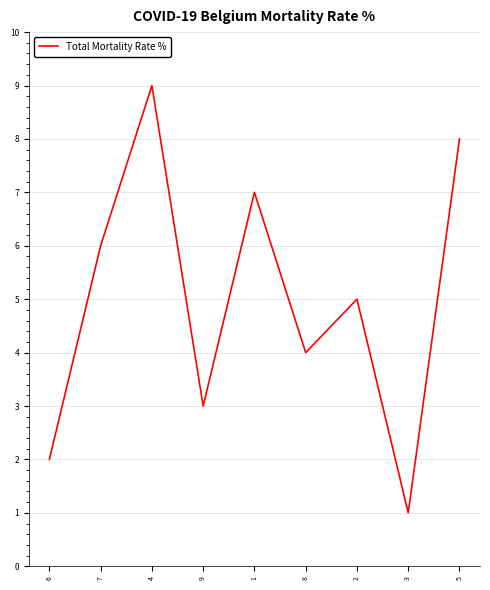

Which category has the highest value across all series?

4